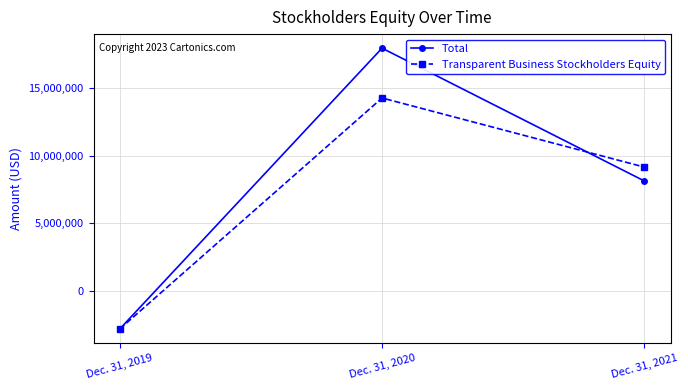

Reading left to right, extract all data points from this chart.

Total: -2806648	17930302	8121385
Transparent Business Stockholders Equity: -2806648	14250789	9147722